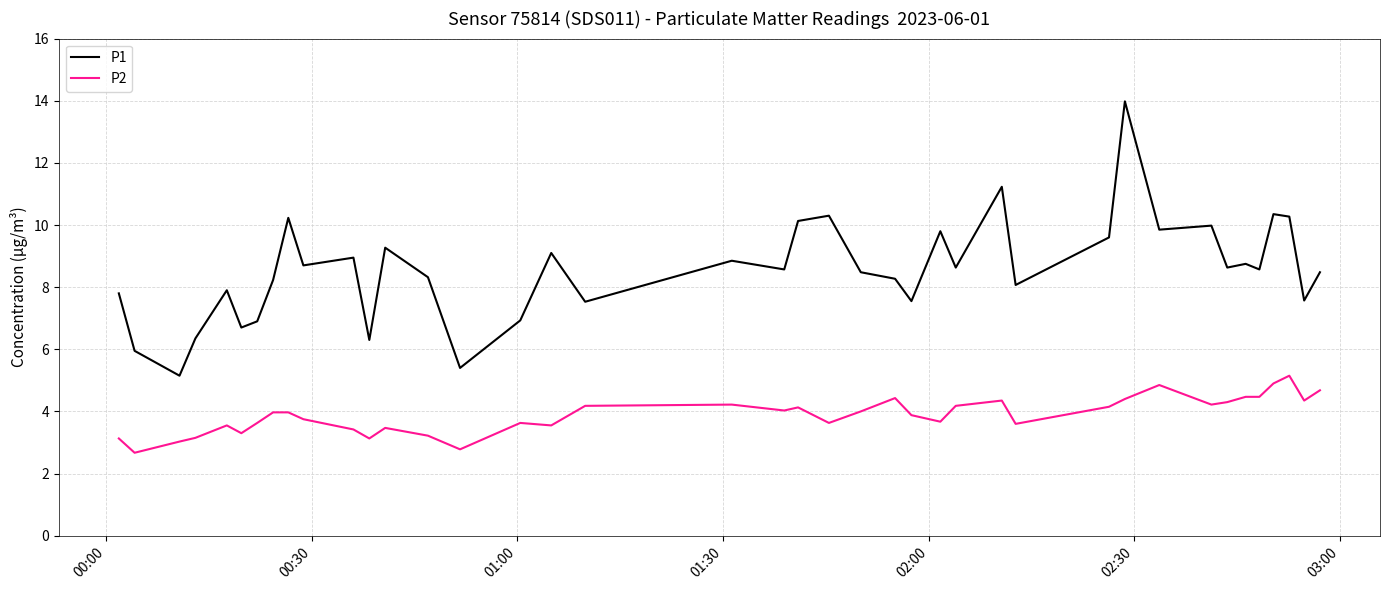

Which series has the largest total across all categories?

P1